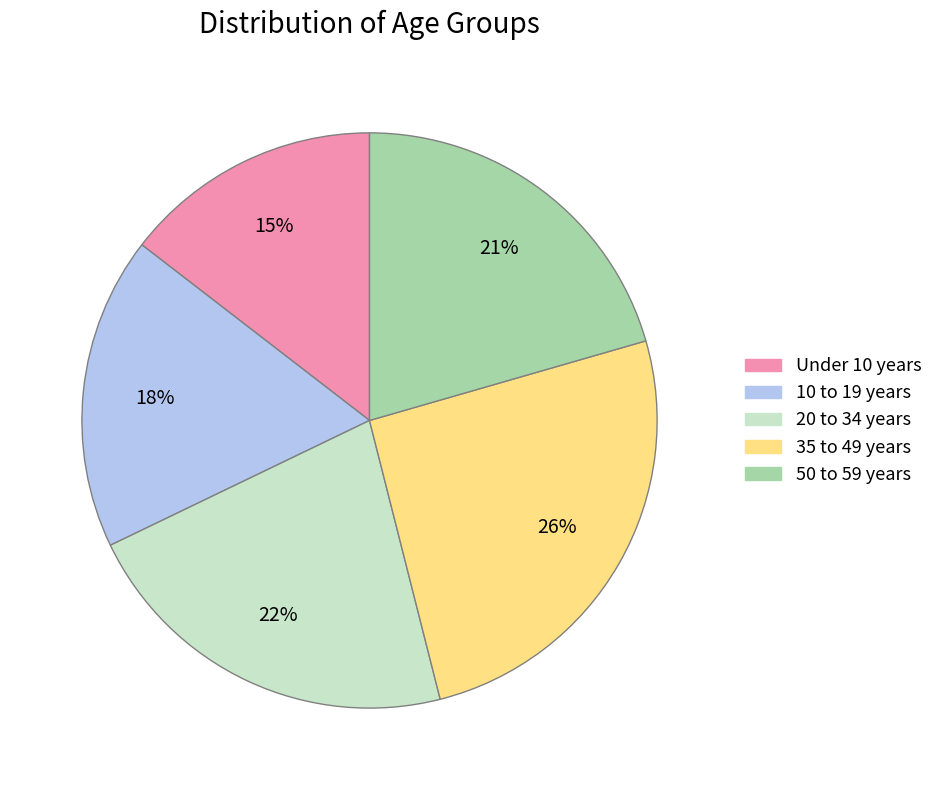

Count the number of slices in the pie.

5